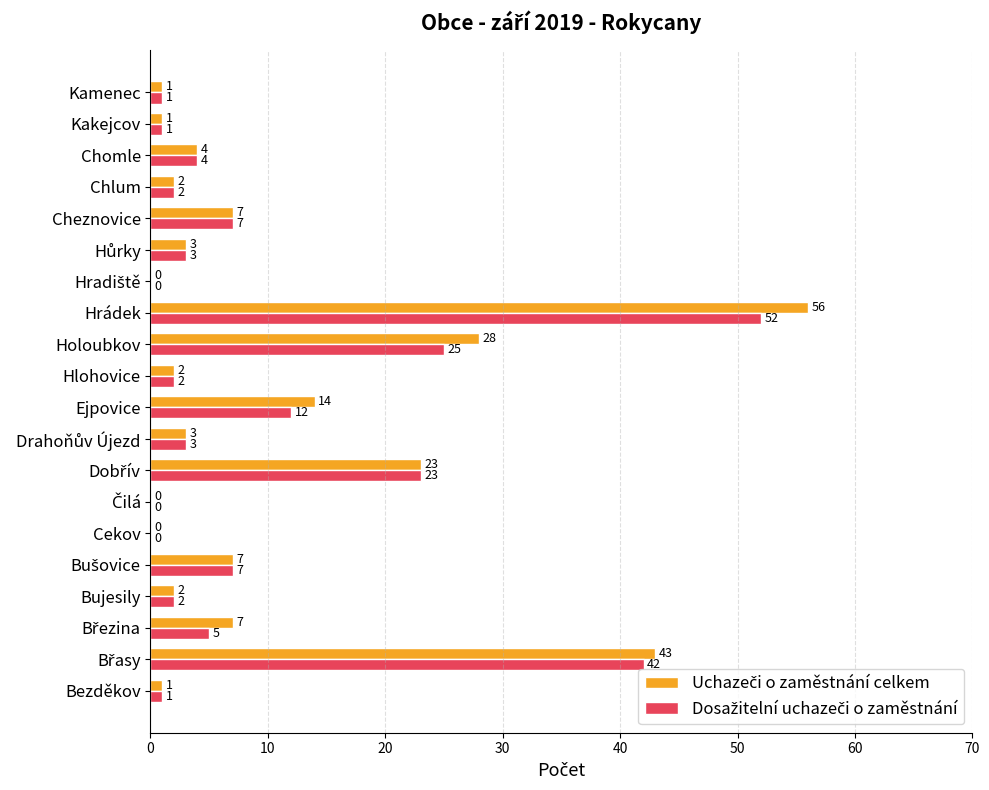

At which category does the chart reach its peak across all series?

Hrádek